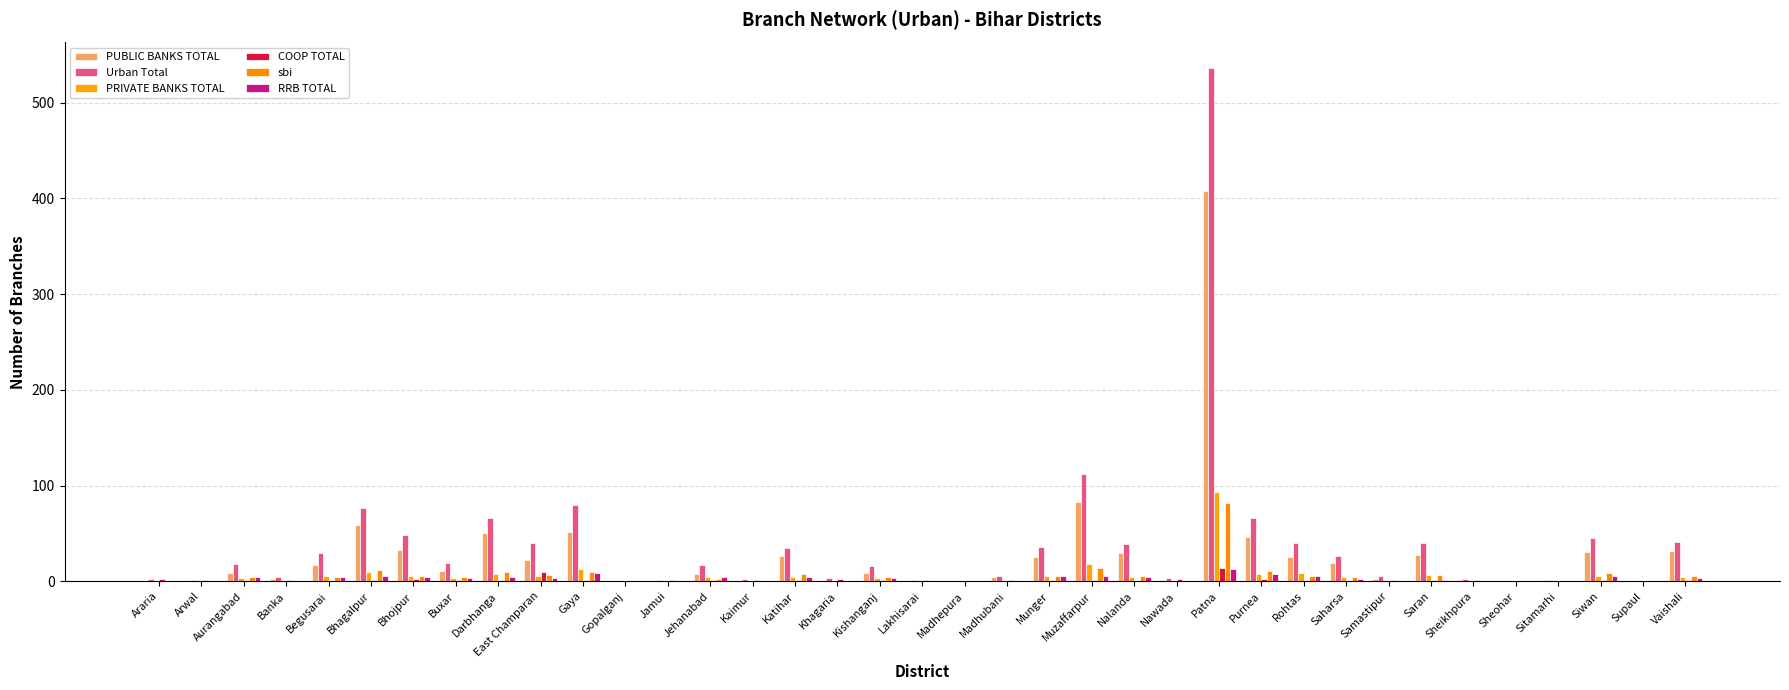

What is the average value of the COOP TOTAL series?

2